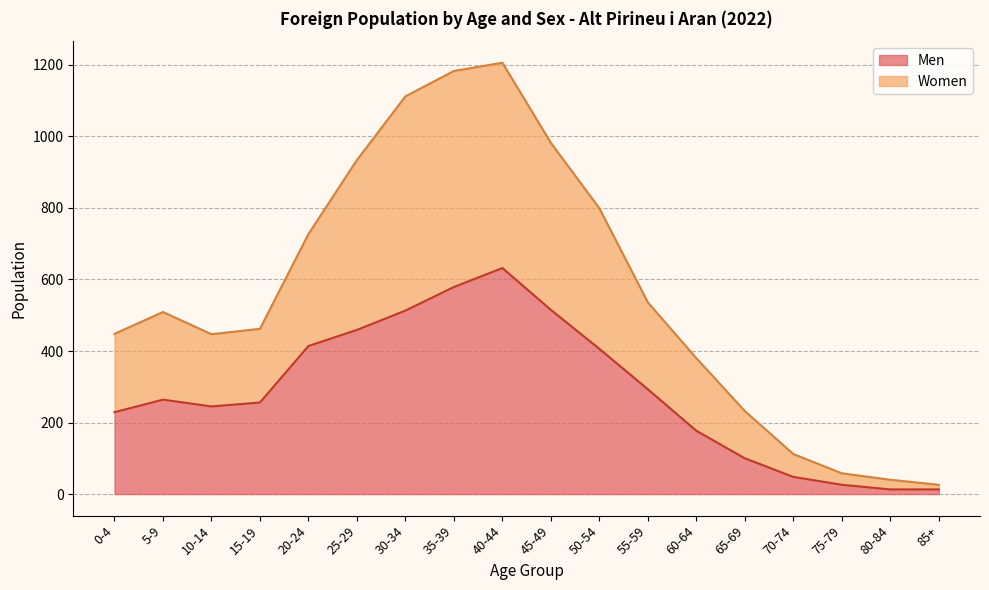

Which series has the largest total across all categories?

Women